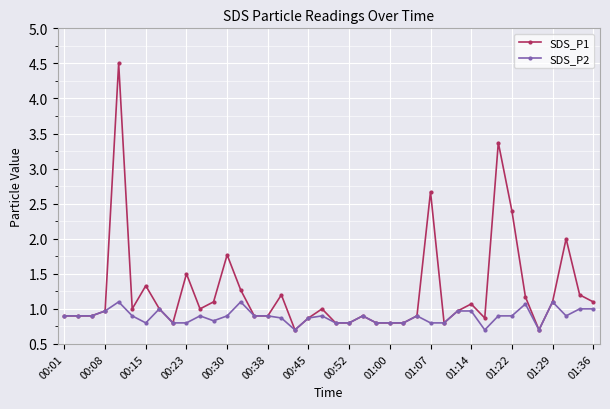

What is the greatest value displayed?

4.5